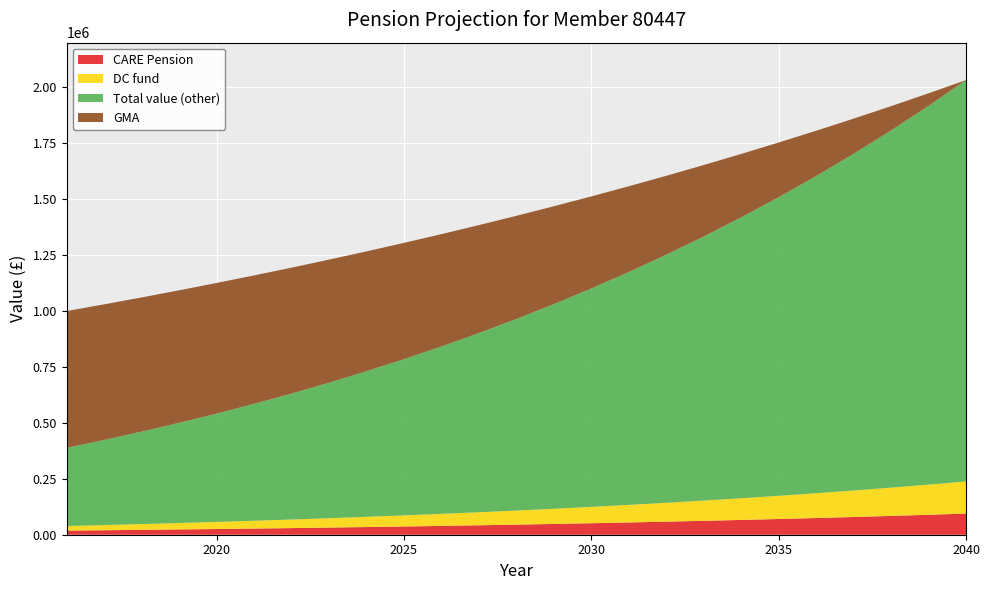

Reading right to left, transcribe all the data shown in this chart.

CARE Pension: 2040=94450.5	2039=89126.5	2038=84056.6	2037=79229.4	2036=74634.4	2035=70261.2	2034=66099.9	2033=62141.2	2032=58376.0	2031=54795.6	2030=51391.9	2029=48156.8	2028=45082.8	2027=42162.6	2026=39389.3	2025=36756.2	2024=34256.9	2023=31885.4	2022=29635.8	2021=27502.5	2020=25480.2	2019=23563.8	2018=21748.3	2017=20029.2	2016=18401.9
DC fund: 2040=143783.6	2039=134902.0	2038=126483.3	2037=118503.6	2036=110939.9	2035=103770.5	2034=96974.8	2033=90533.4	2032=84427.8	2031=78640.6	2030=73155.0	2029=67955.4	2028=63026.9	2027=58355.3	2026=53927.3	2025=49730.1	2024=45751.7	2023=41980.7	2022=38406.3	2021=35018.3	2020=31806.9	2019=28762.9	2018=25877.6	2017=23142.7	2016=20550.4
GMA: 2040=2032794.1	2039=1973586.5	2038=1916103.4	2037=1860294.6	2036=1806111.2	2035=1753506.1	2034=1702433.1	2033=1652847.6	2032=1604706.4	2031=1557967.4	2030=1512589.7	2029=1468533.7	2028=1425760.9	2027=1384233.9	2026=1343916.4	2025=1304773.2	2024=1266770.1	2023=1229873.9	2022=1194052.3	2021=1159274.1	2020=1125508.8	2019=1092727.0	2018=1060900.0	2017=1030000.0	2016=1000000.0
Total value: 2040=2032794.1	2039=1917432.6	2038=1807614.7	2037=1703092.2	2036=1603627.6	2035=1508993.5	2034=1418972.5	2033=1333356.7	2032=1251946.9	2031=1174552.8	2030=1100992.3	2029=1031091.1	2028=964682.5	2027=901607.3	2026=841712.9	2025=784853.5	2024=730889.8	2023=679688.4	2022=631121.7	2021=585068.0	2020=541410.5	2019=500038.0	2018=460843.8	2017=423726.1	2016=388587.6